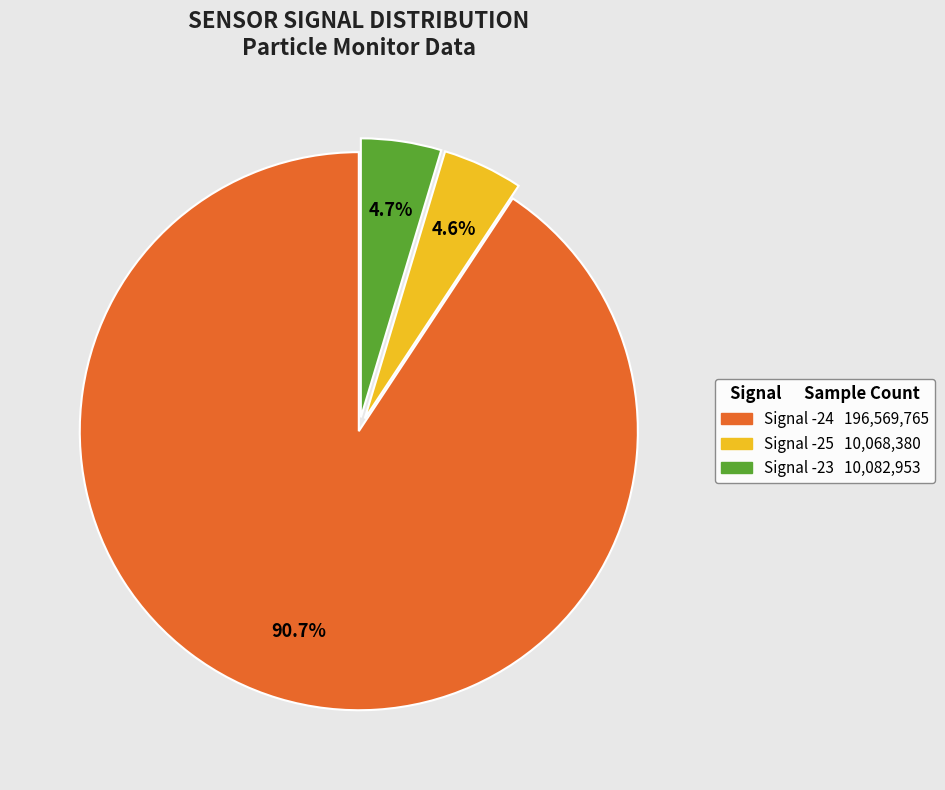

Is there a majority slice in this chart?

Yes